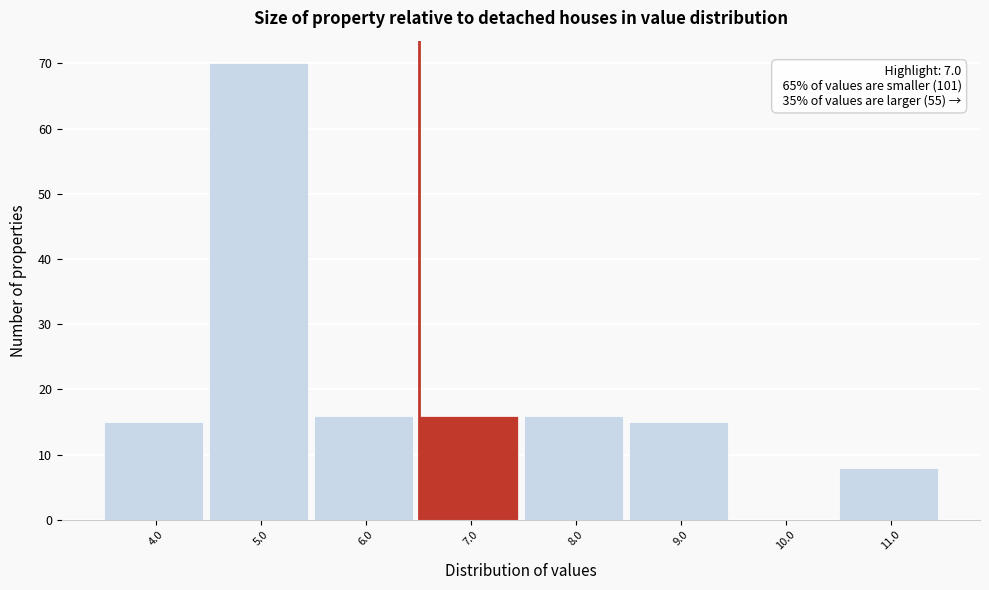

Reading left to right, transcribe all the data shown in this chart.

4.0=15	5.0=70	6.0=16	7.0=16	8.0=16	9.0=15	10.0=0	11.0=8